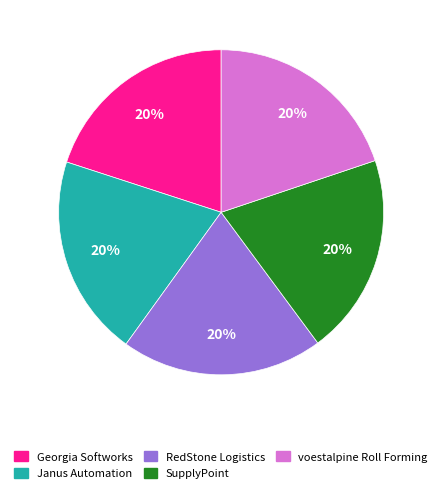

True or false: Georgia Softworks accounts for 20% of the total.

True